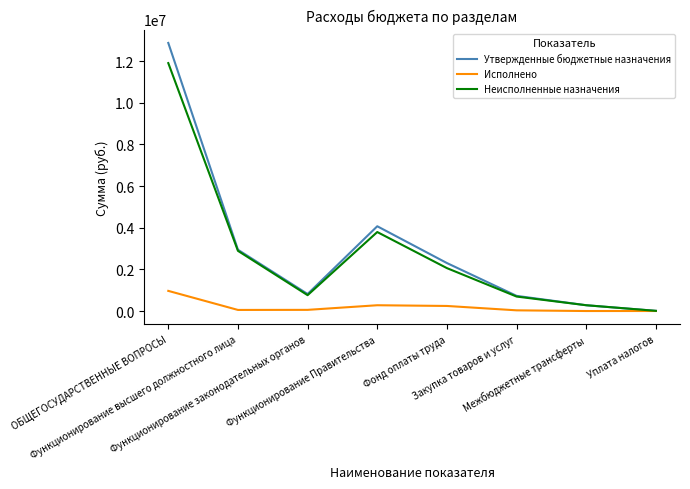

Which series has the largest range (max minus min)?

Утвержденные бюджетные назначения